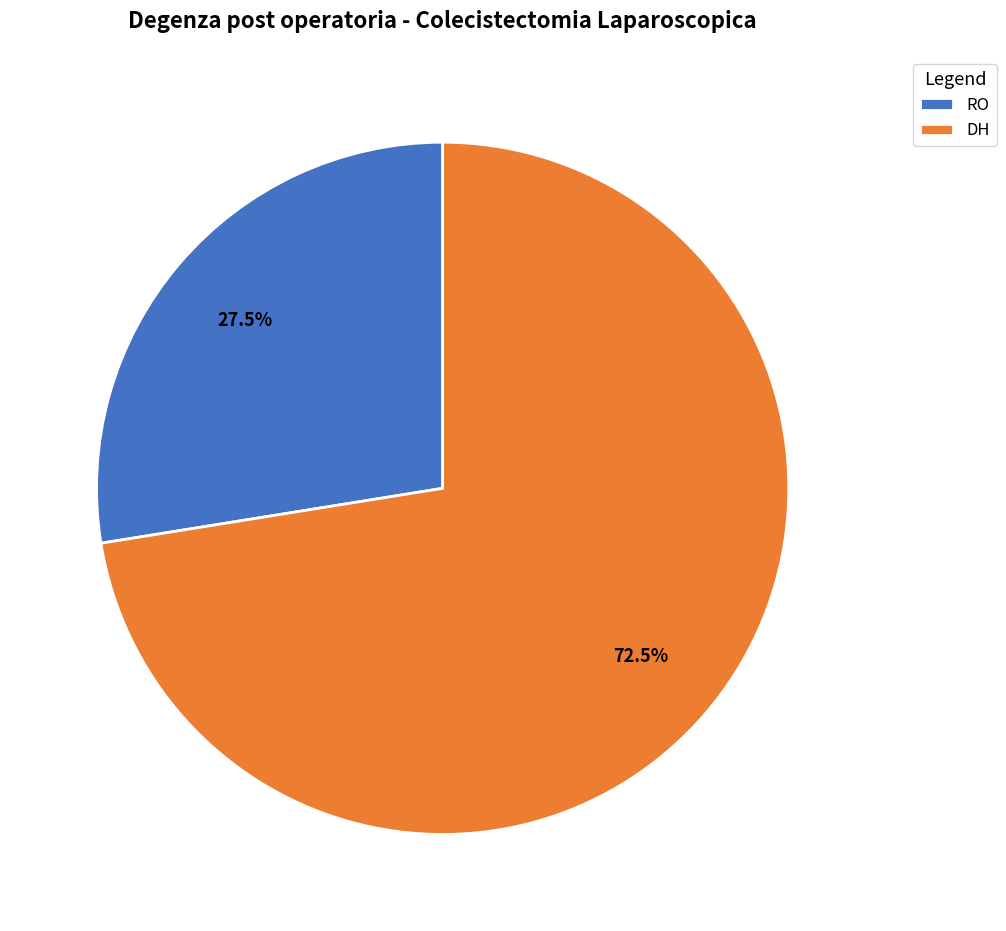

To the nearest percent, what is the average slice percentage?

50%